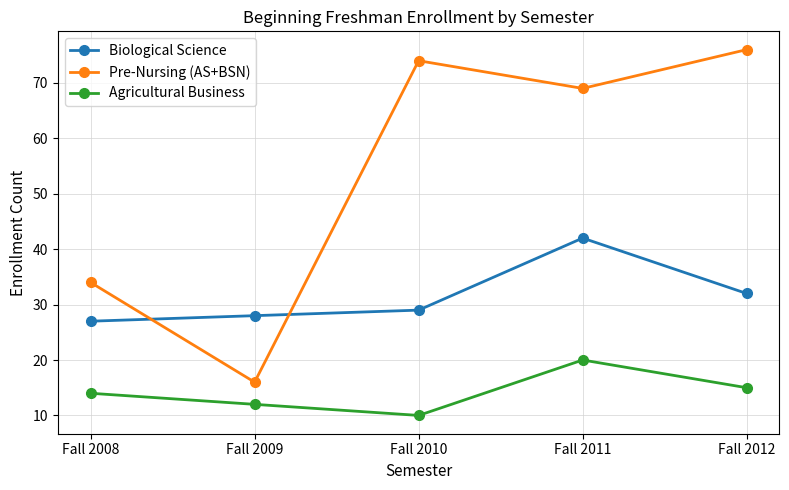

The value of Agricultural Business at Fall 2011 is 20. True or false?

True